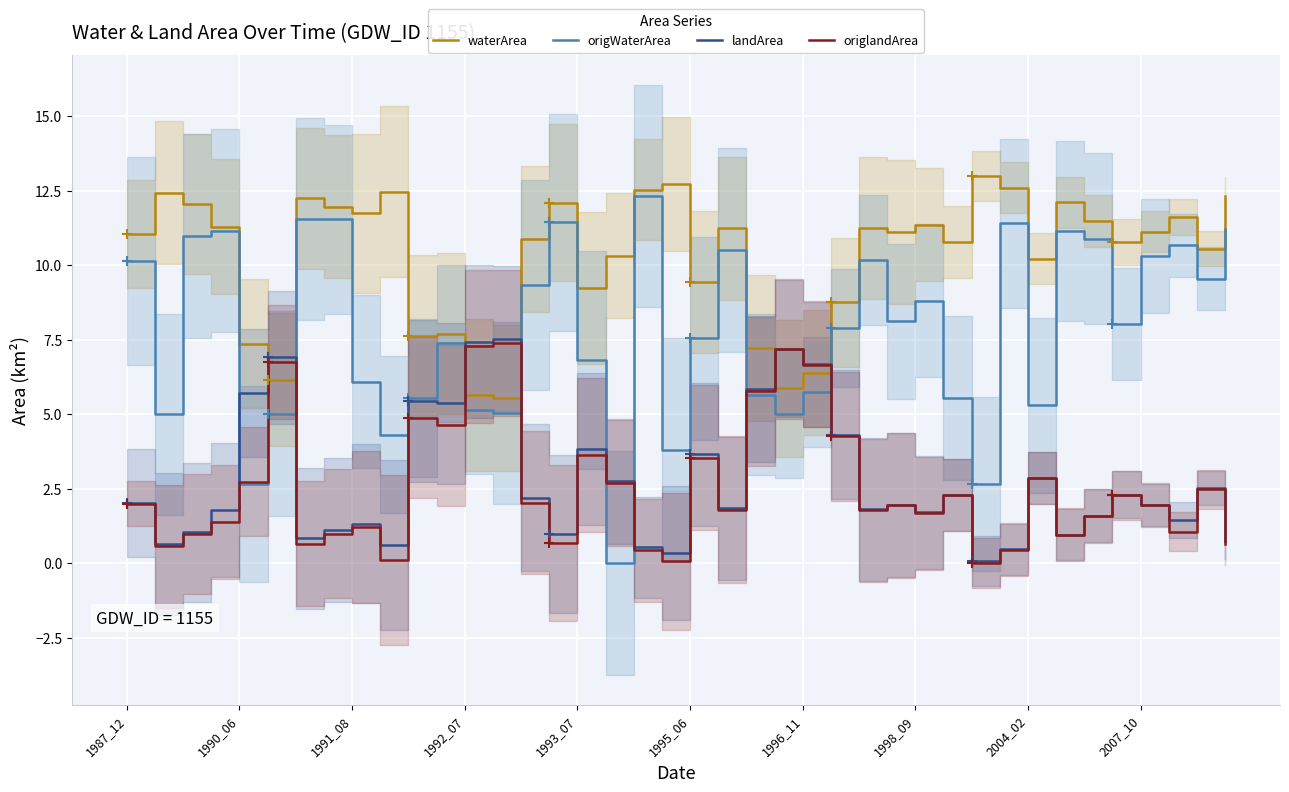

What is the value of the origWaterArea point at the 4th from the left?

11.2